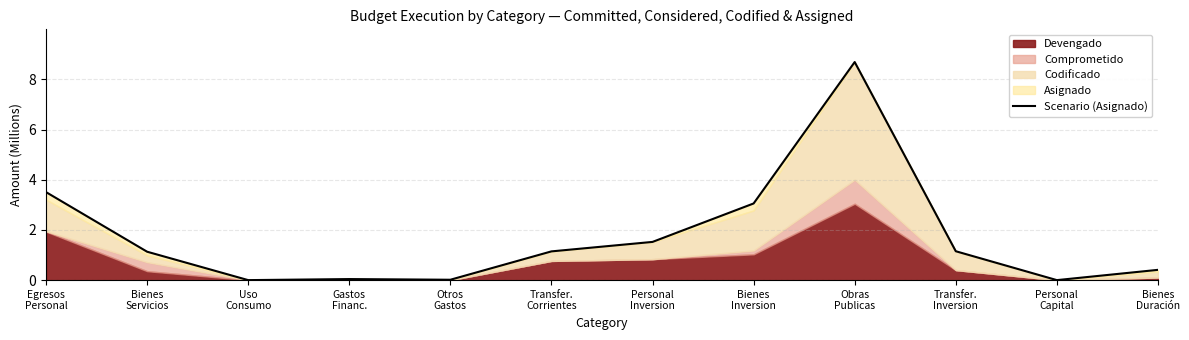

What is the sum of the values at Egresos
Personal and Otros
Gastos?

3.5